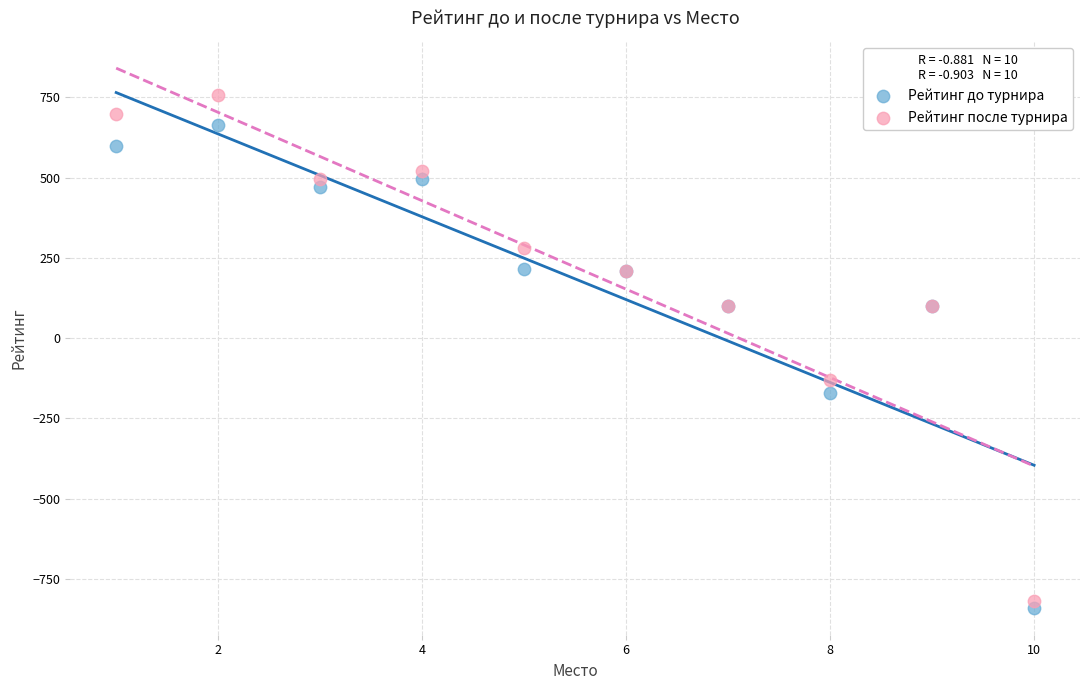

Which series has the largest Y range (max minus min)?

Рейтинг после турнира